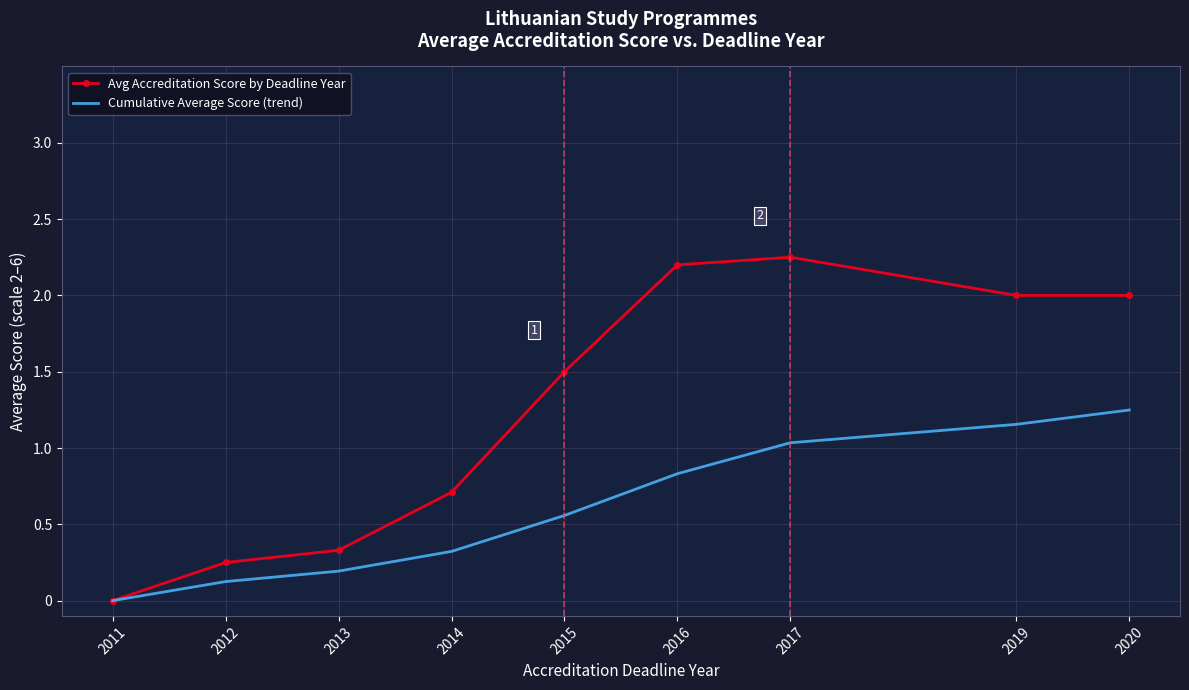

Which series has the largest total across all categories?

Avg Accreditation Score by Deadline Year